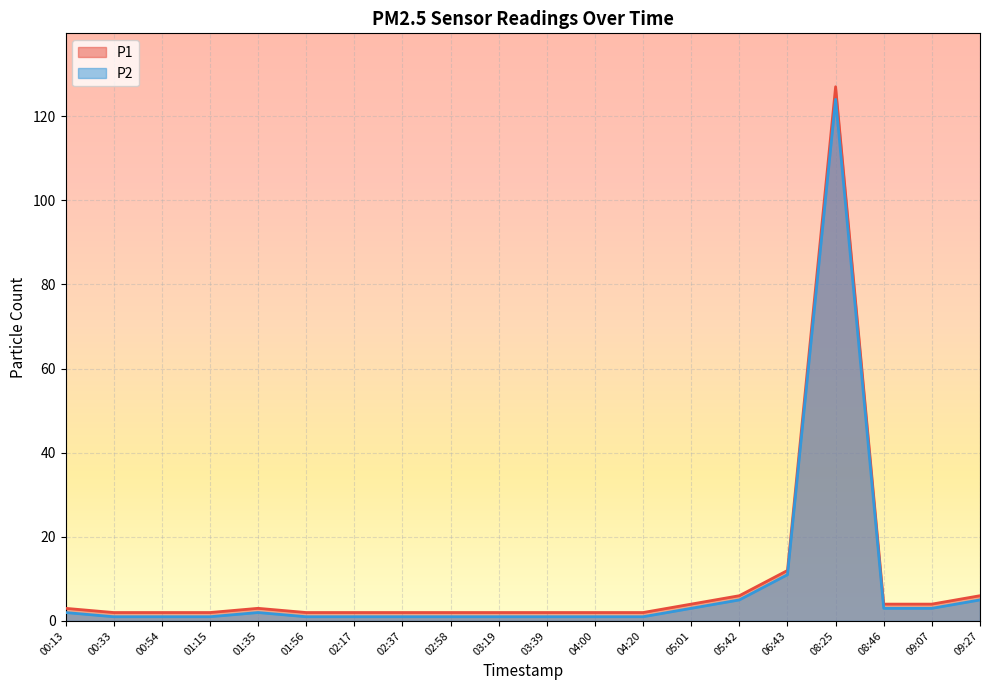

What is the label of the 9th point from the left?

02:58